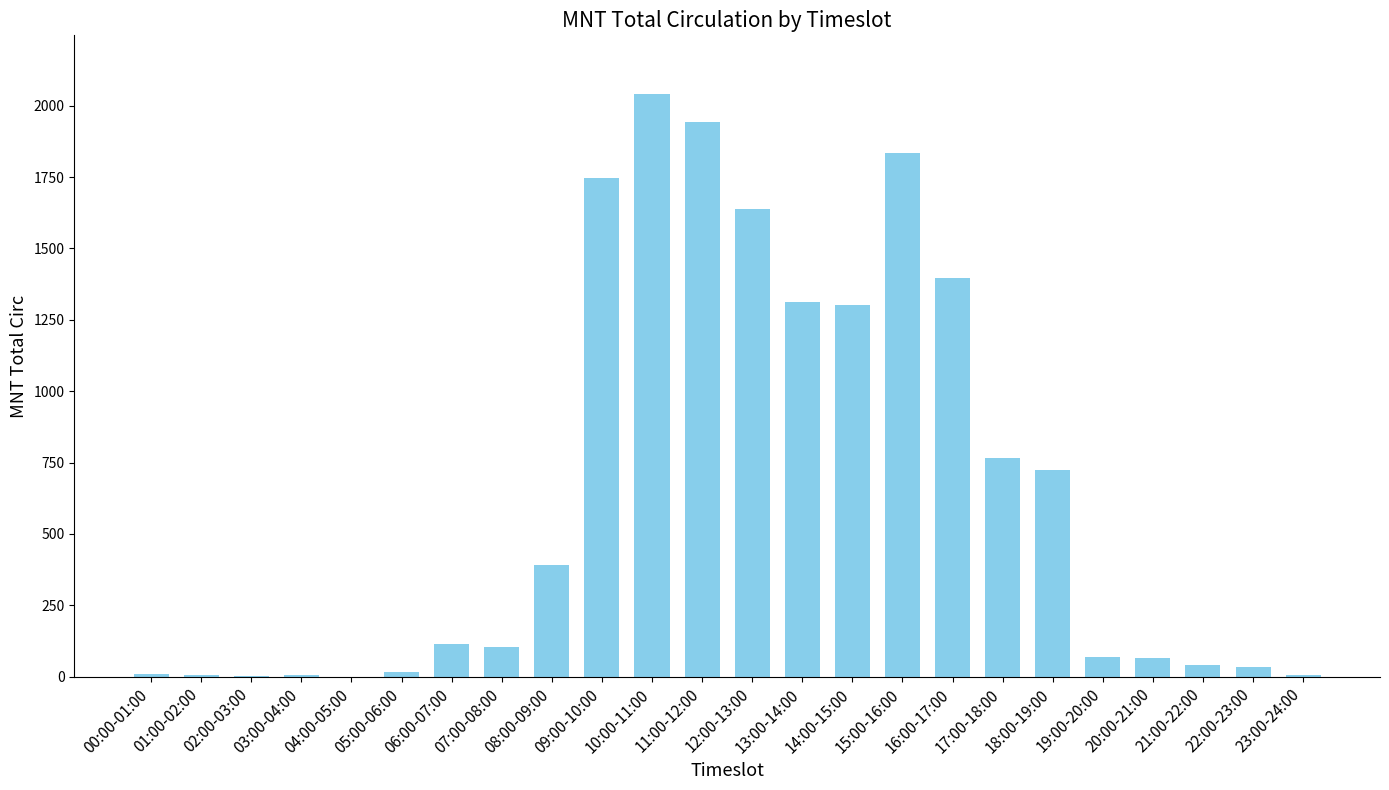

What is the sum of all values?

15565